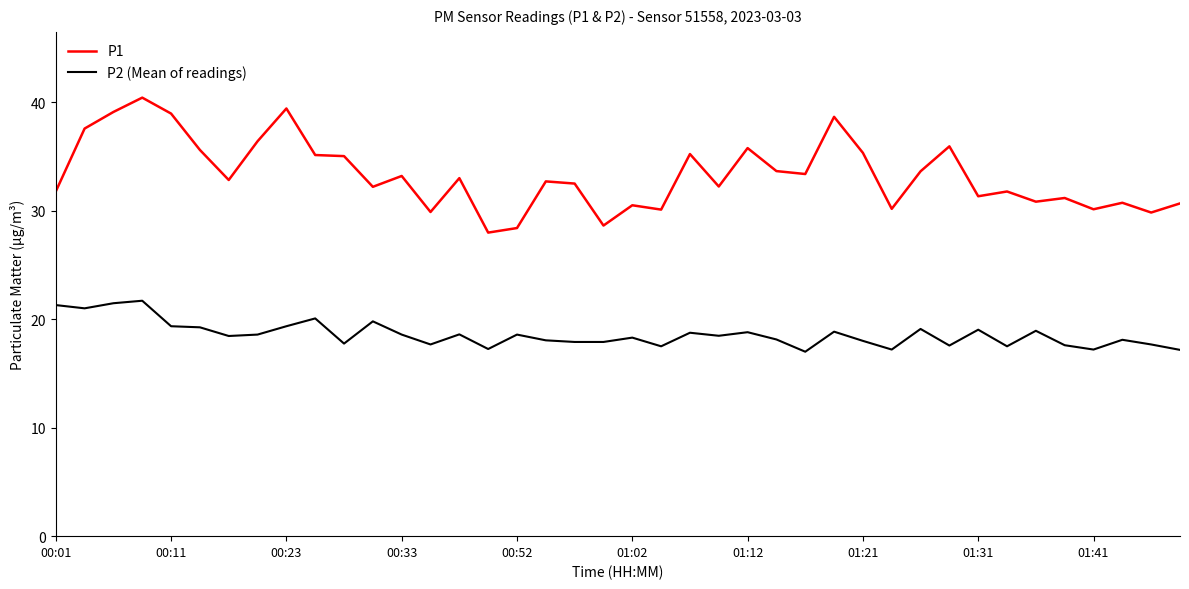

True or false: P2 (Mean of readings) and P1 cross at least once.

False